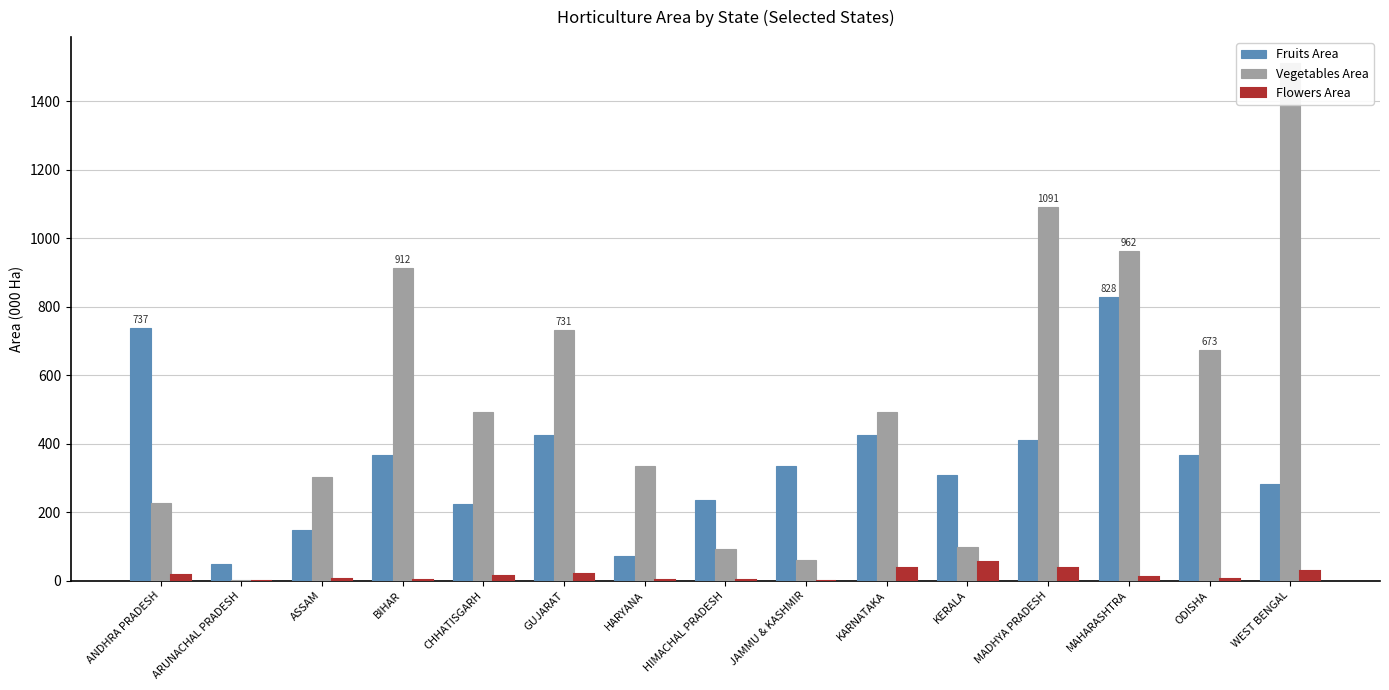

Rank the series at MADHYA PRADESH from lowest to highest value.

Flowers Area, Fruits Area, Vegetables Area